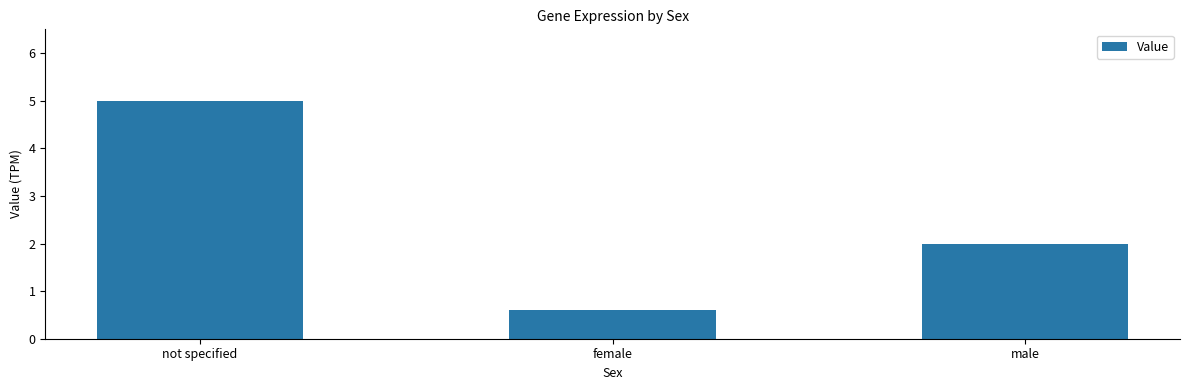

Rank the categories by value from highest to lowest.

not specified, male, female